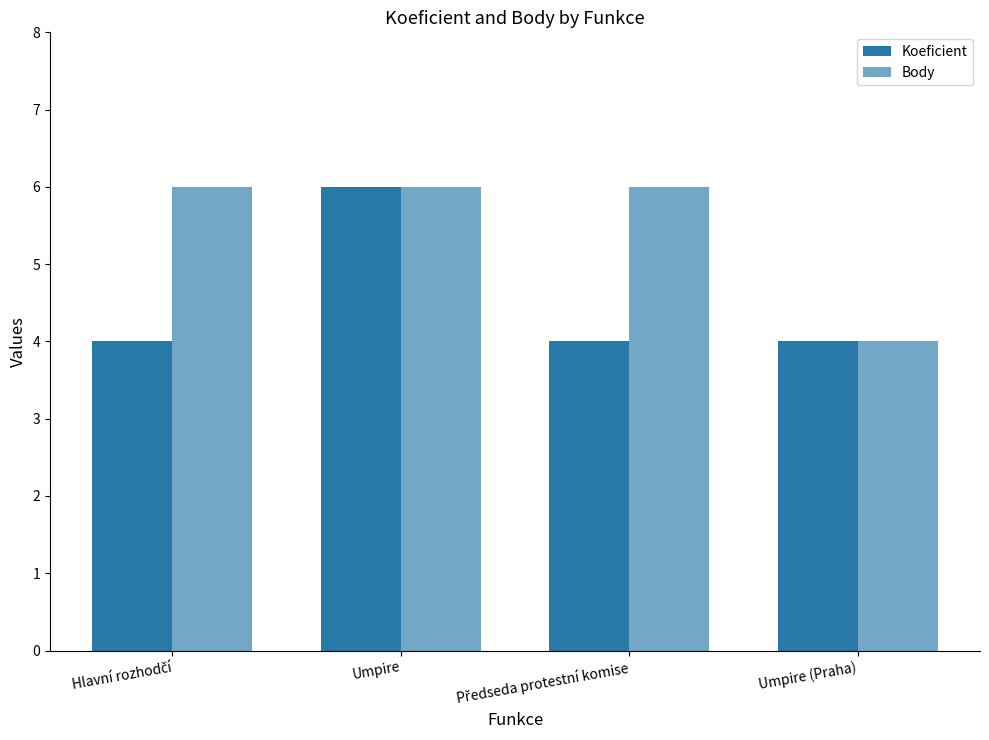

How many bars are there in total?

8